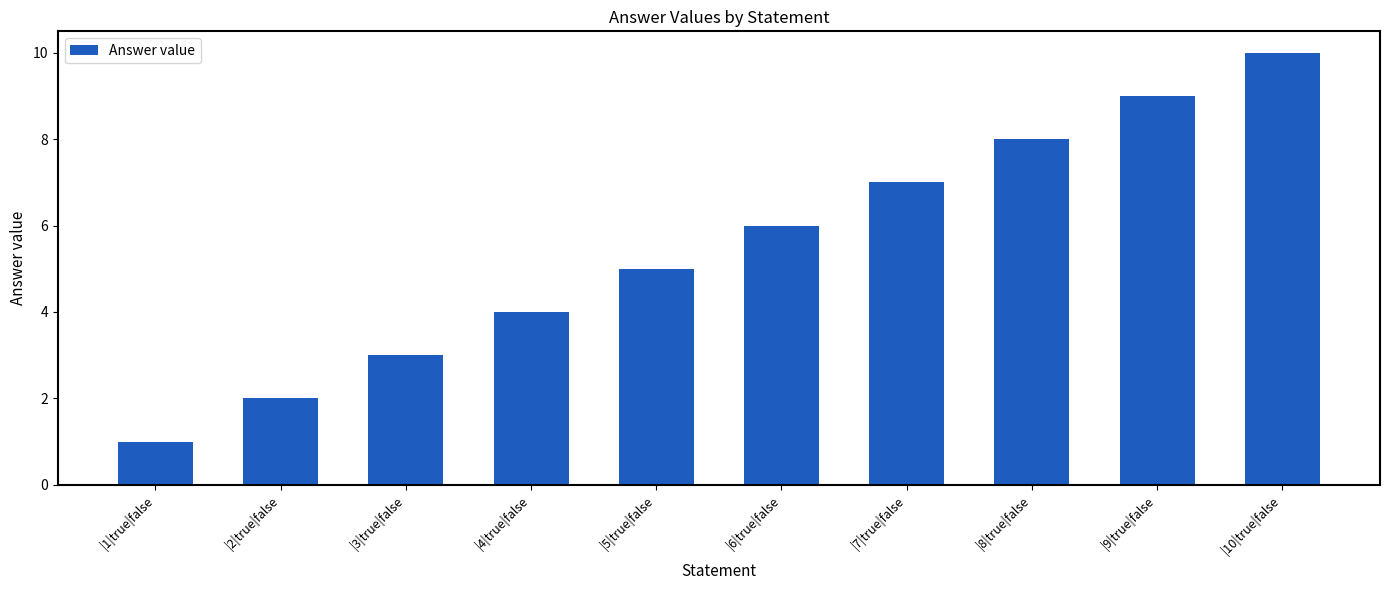

Which has a higher value, |9|true|false or |4|true|false?

|9|true|false